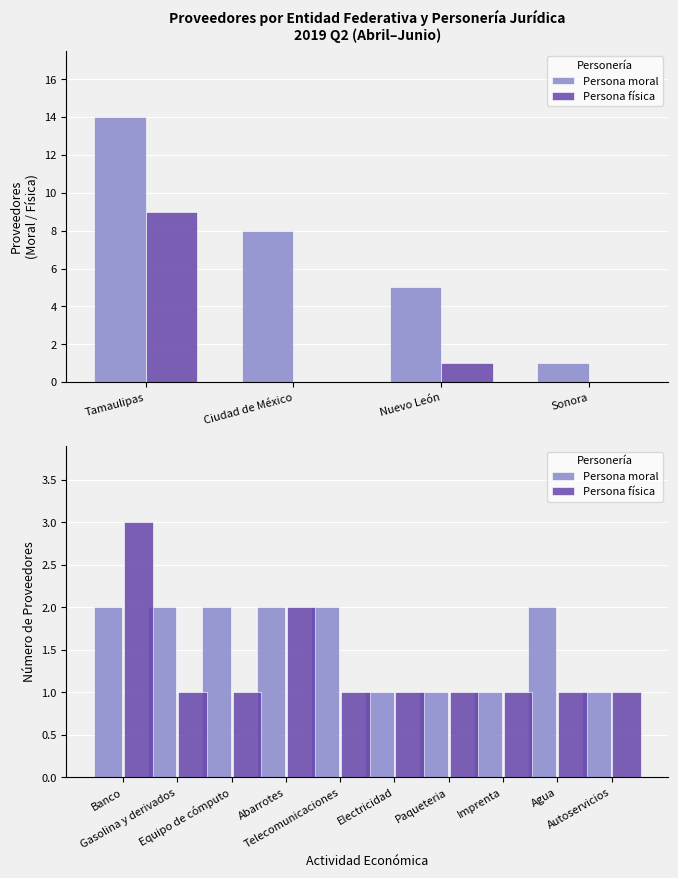

Does the chart contain stacked bars?

No